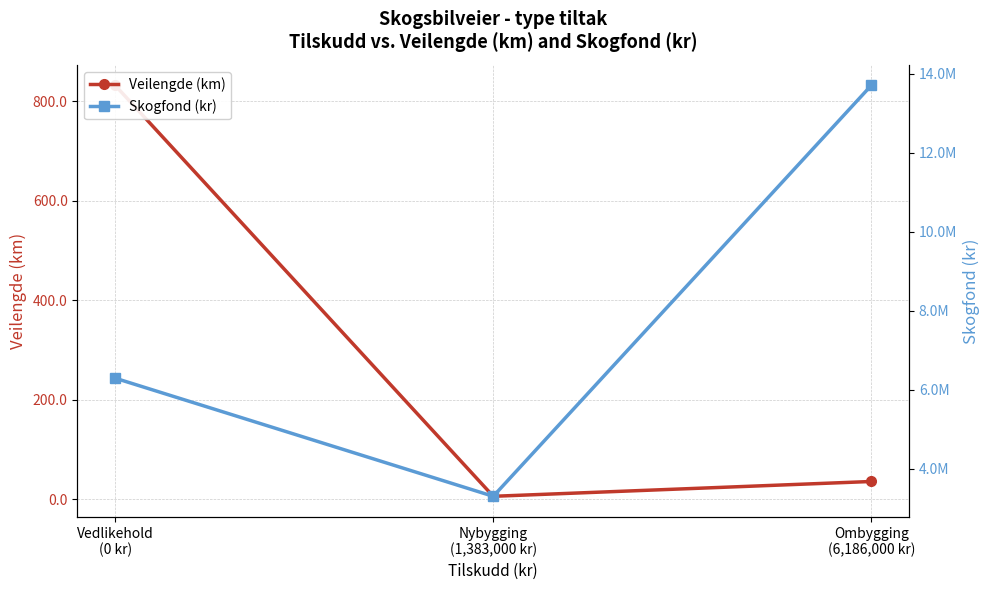

What is the smallest value displayed?

5.6